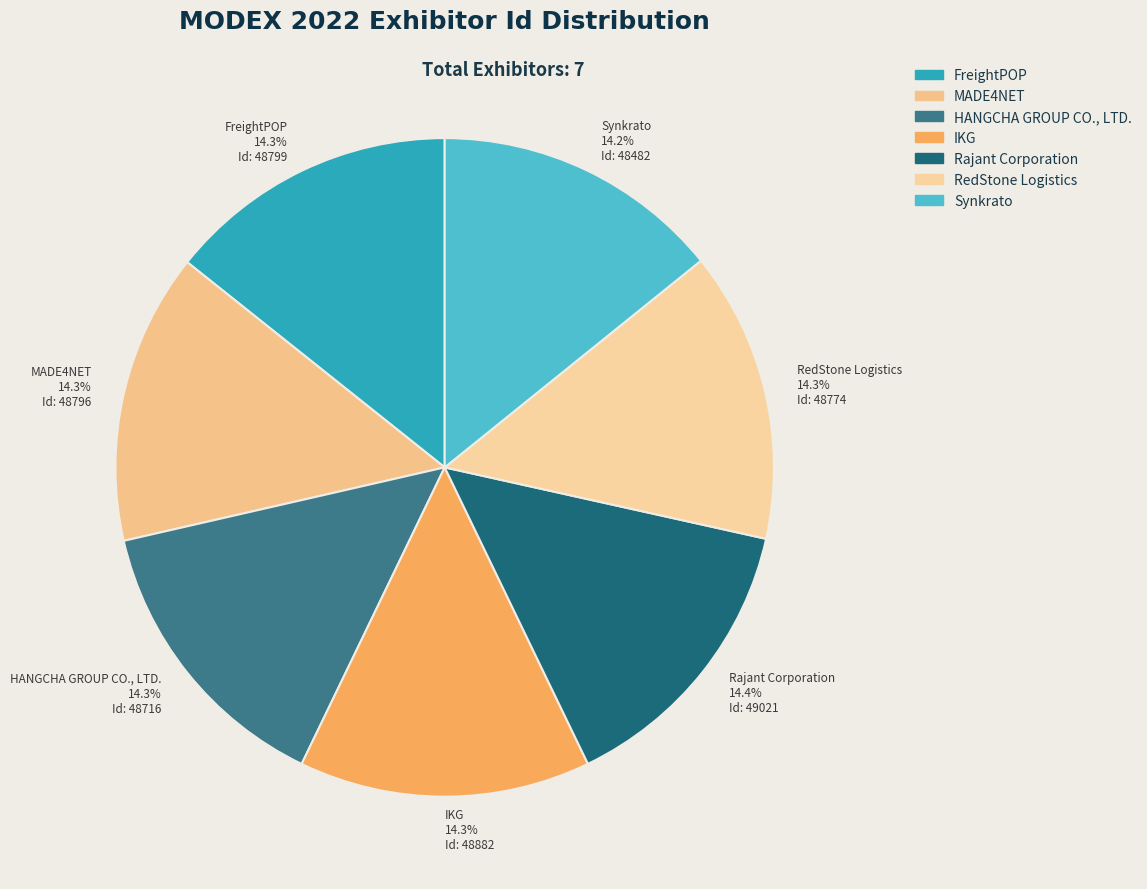

To the nearest percent, what is the combined percentage of RedStone Logistics and HANGCHA GROUP CO., LTD.?

29%